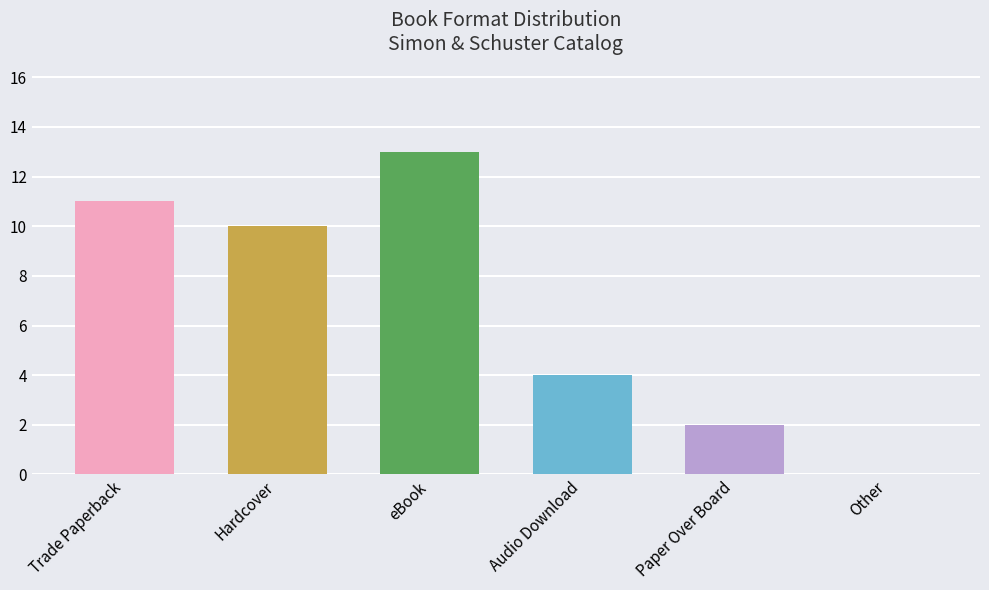

Between eBook and Audio Download, which is larger?

eBook